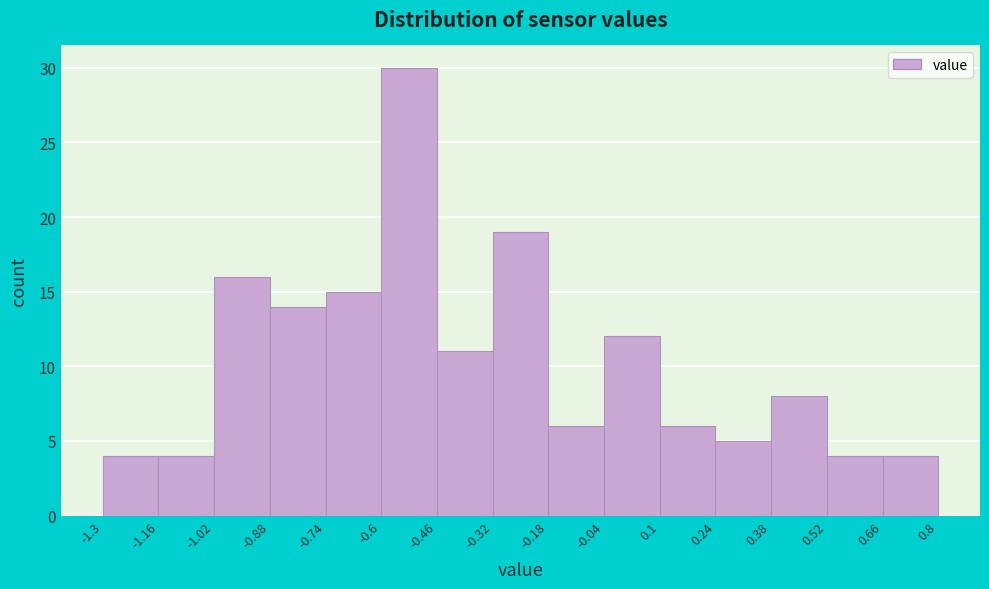

Which range on the x-axis has the tallest bar?

-0.6 to -0.46